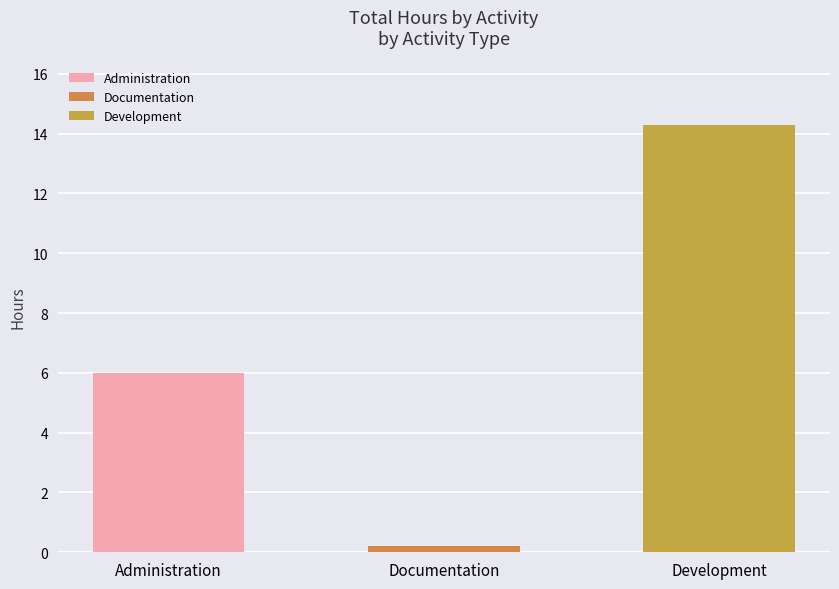

Is it true that Documentation equals 0.0 at Development?

True